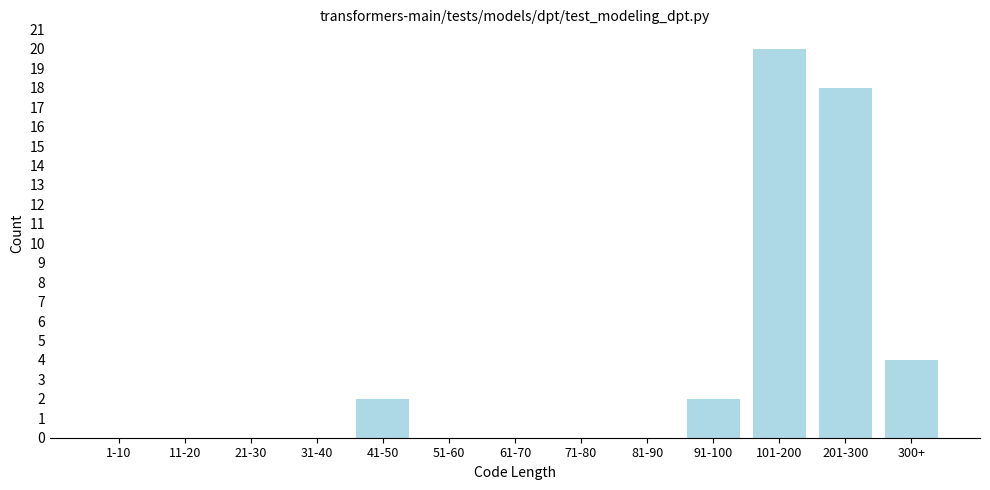

Reading right to left, list all the values displayed in this chart.

300+=4	201-300=18	101-200=20	91-100=2	81-90=0	71-80=0	61-70=0	51-60=0	41-50=2	31-40=0	21-30=0	11-20=0	1-10=0